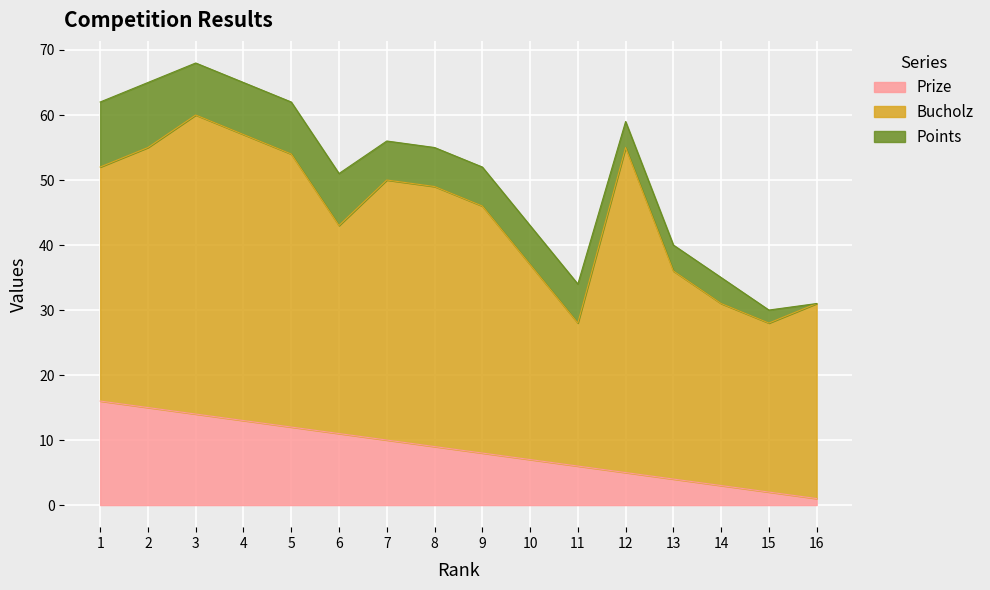

How many values in the Bucholz series exceed 38?

7